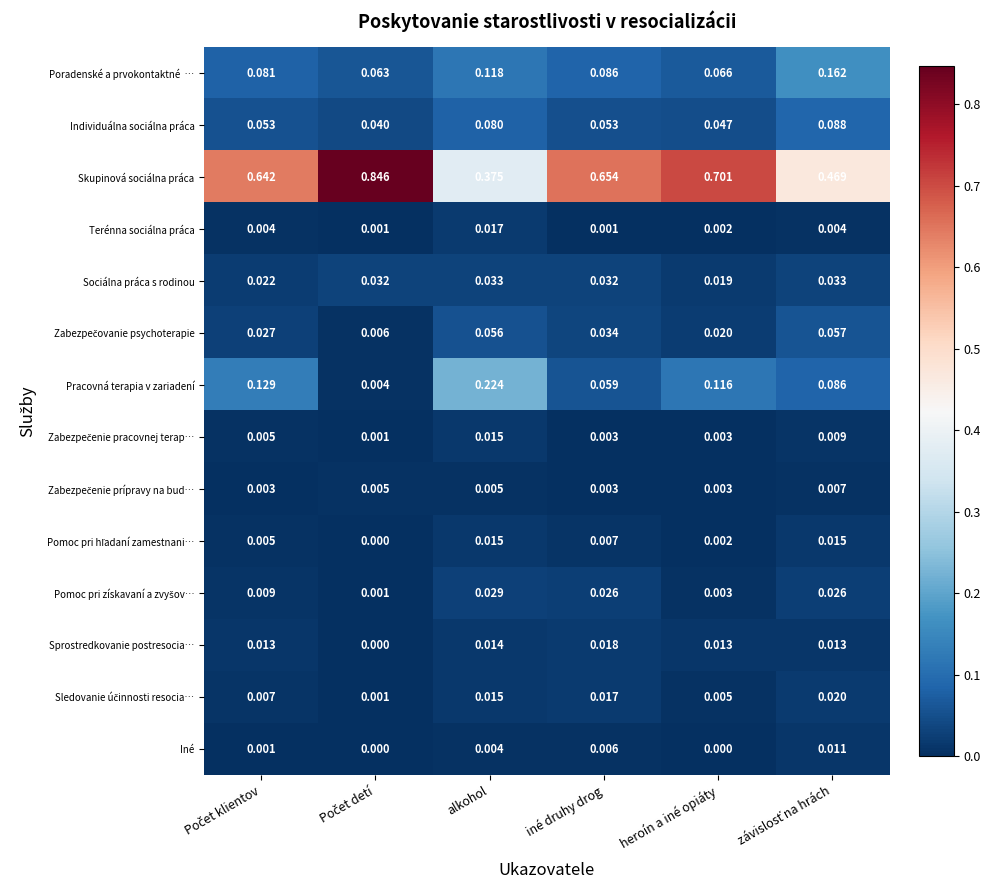

How many series are shown in this chart?

14